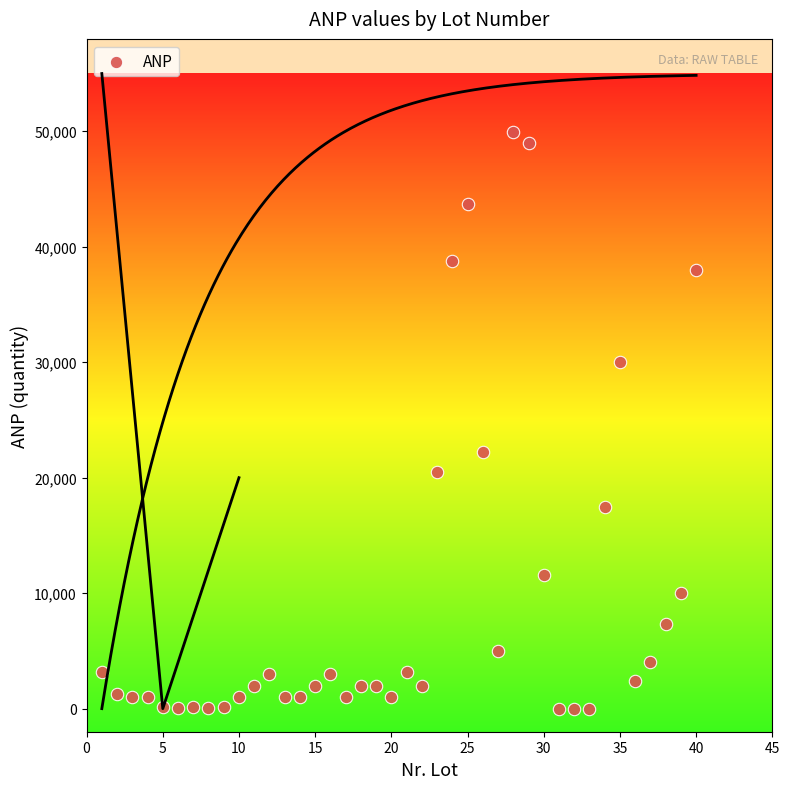

What is the range of X values (max minus min)?

39